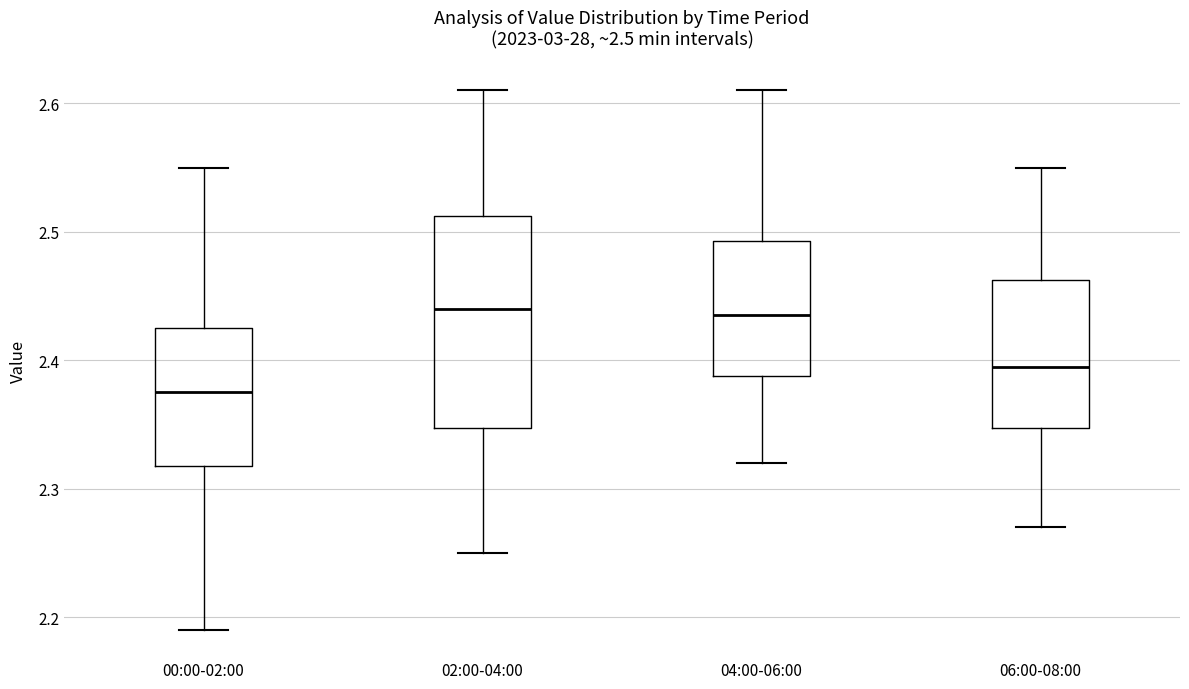

Which box is the tallest, from its lower edge to its upper edge?

02:00-04:00